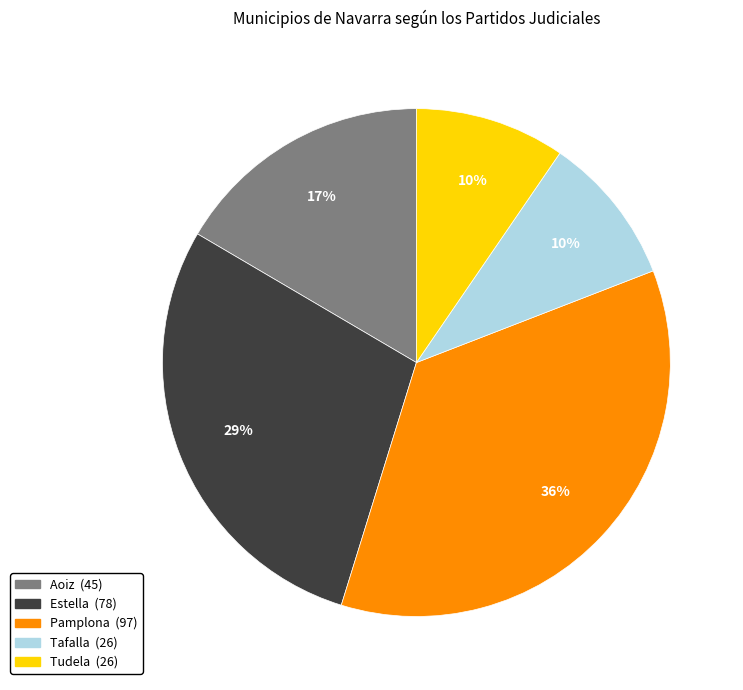

Between Tudela and Aoiz, which is larger?

Aoiz